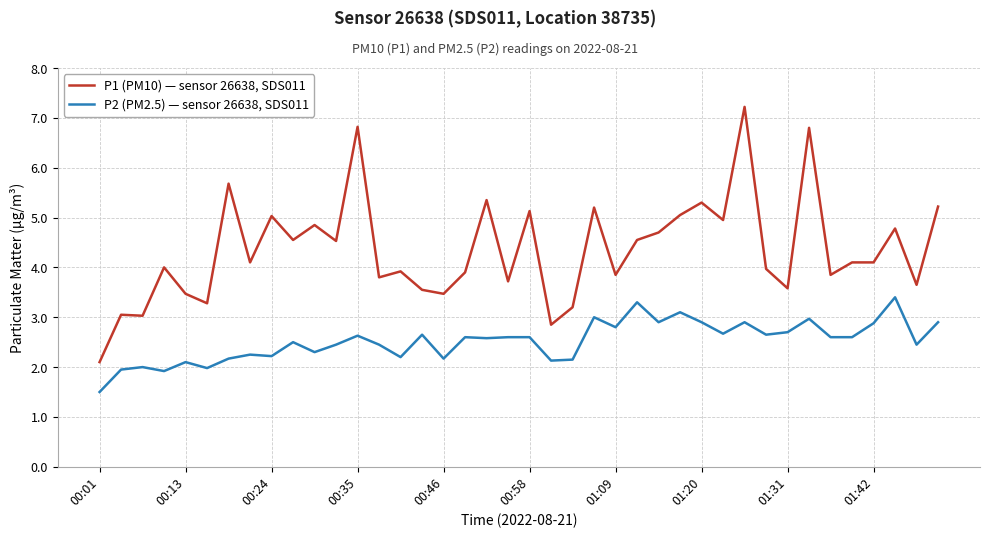

Rank the series by their average value, from highest to lowest.

P1 (PM10) — sensor 26638, SDS011, P2 (PM2.5) — sensor 26638, SDS011